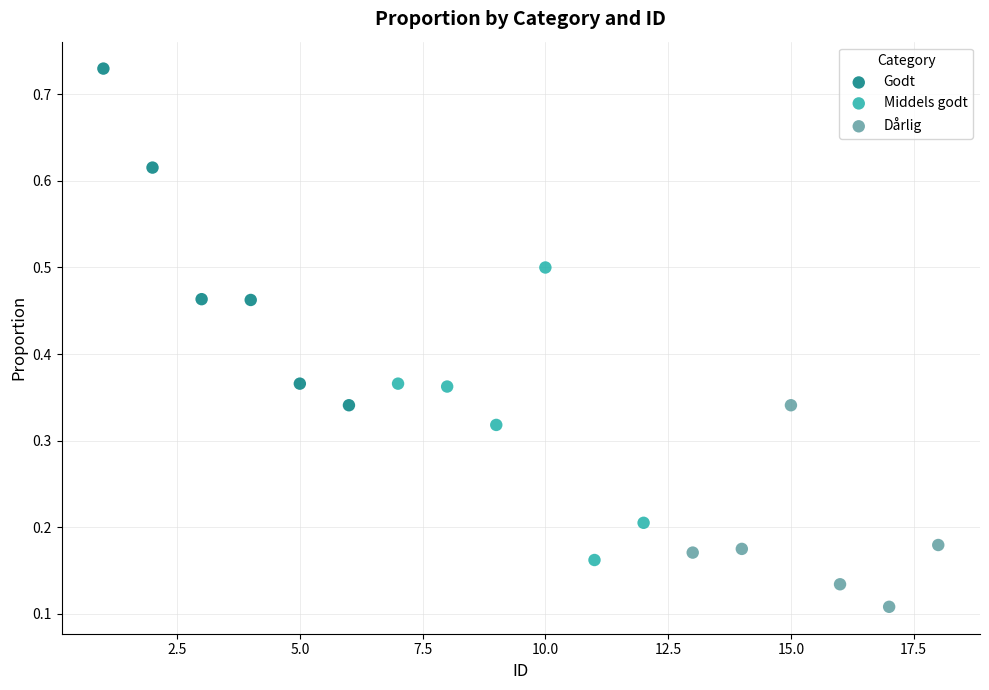

Which series reaches the maximum Y coordinate?

Godt